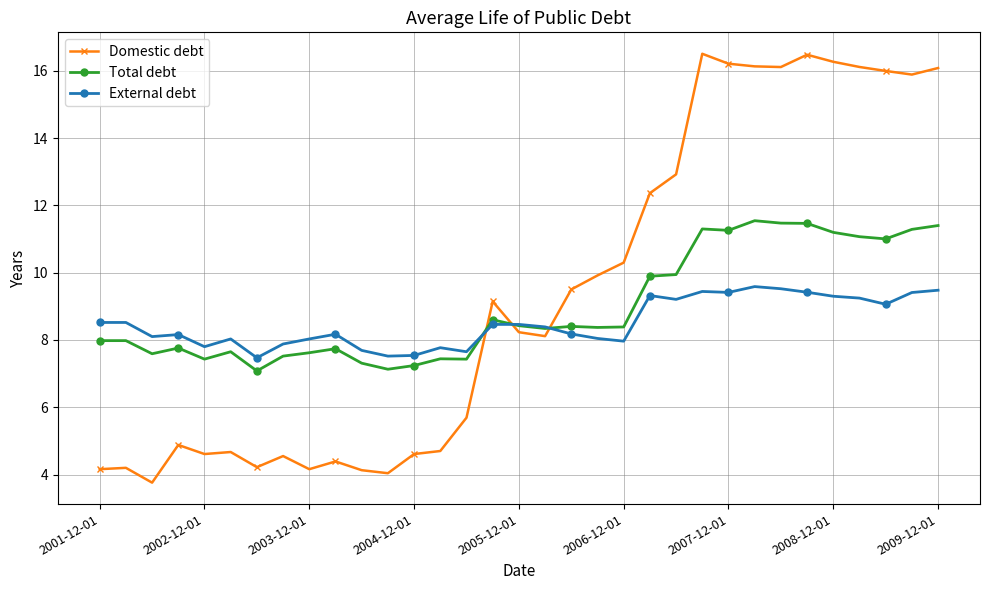

Does the chart have visible grid lines?

Yes